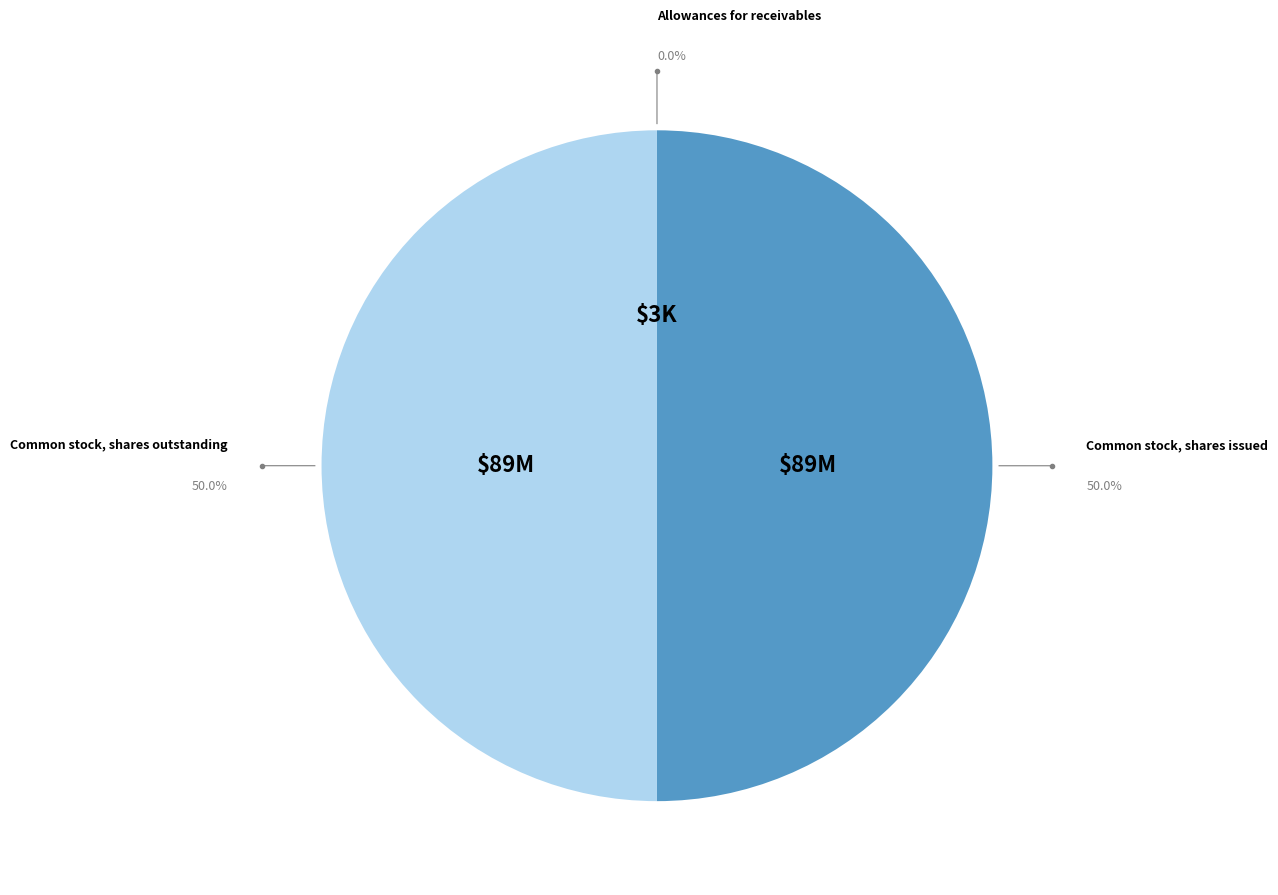

To the nearest percent, what is the difference between the largest and smallest slice percentages?

50%